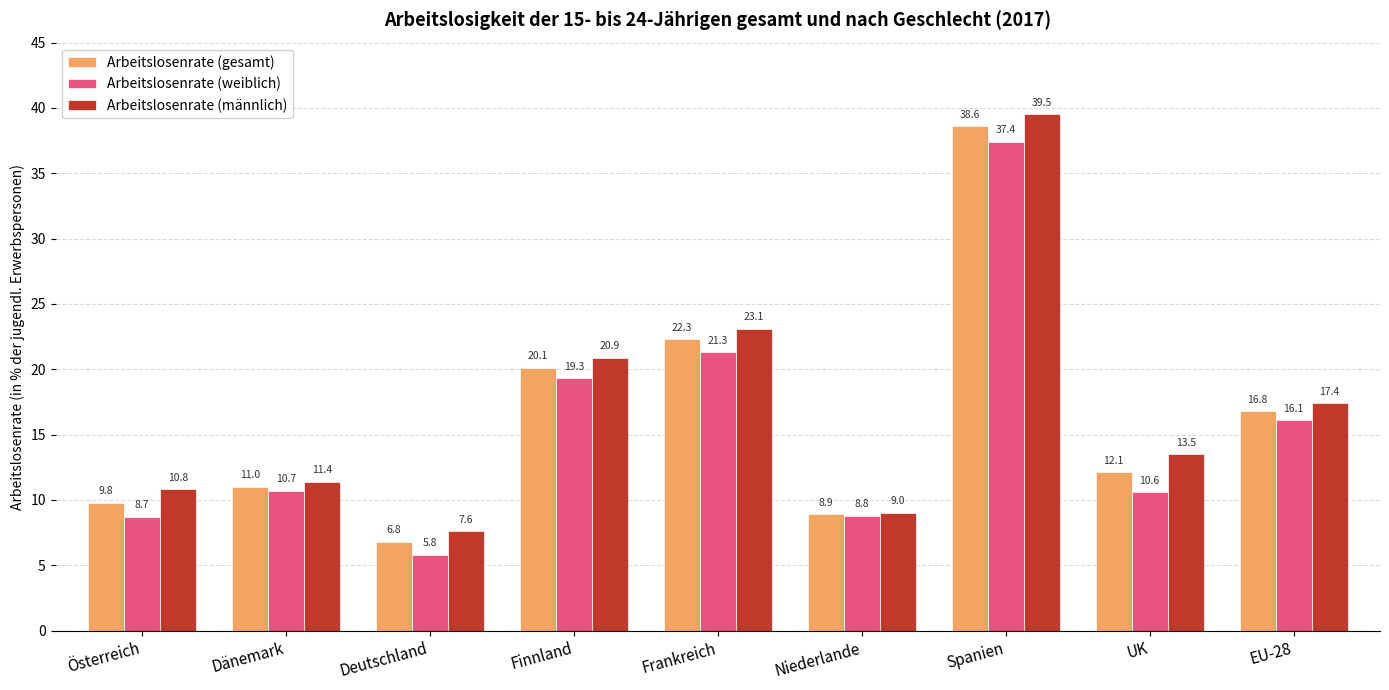

Reading left to right, what are all the values shown in this chart?

Arbeitslosenrate (gesamt): Österreich=9.8	Dänemark=11.0	Deutschland=6.8	Finnland=20.1	Frankreich=22.3	Niederlande=8.9	Spanien=38.6	UK=12.1	EU-28=16.8
Arbeitslosenrate (weiblich): Österreich=8.7	Dänemark=10.7	Deutschland=5.8	Finnland=19.3	Frankreich=21.3	Niederlande=8.8	Spanien=37.4	UK=10.6	EU-28=16.1
Arbeitslosenrate (männlich): Österreich=10.8	Dänemark=11.4	Deutschland=7.6	Finnland=20.9	Frankreich=23.1	Niederlande=9.0	Spanien=39.5	UK=13.5	EU-28=17.4